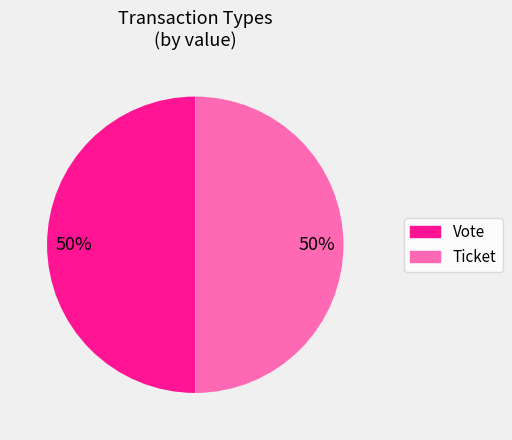

To the nearest percent, what percentage of the pie is Vote?

50%